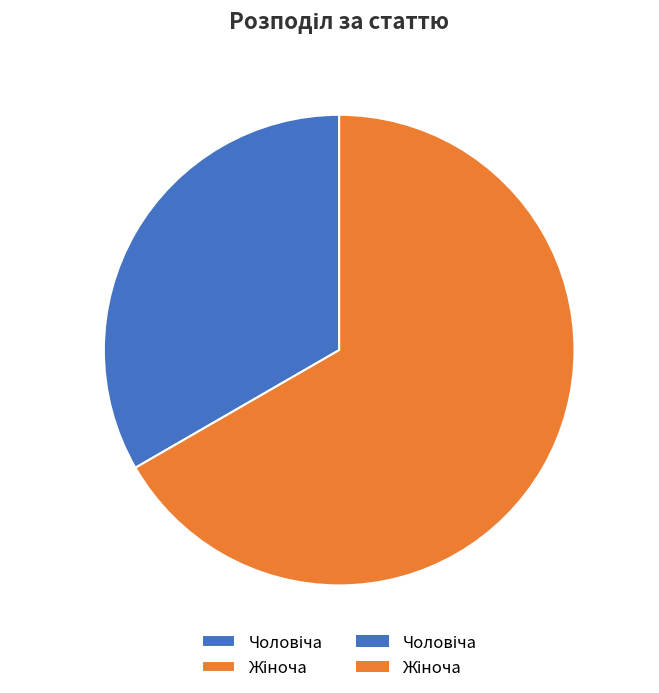

Is there any slice that represents more than half of the pie?

Yes